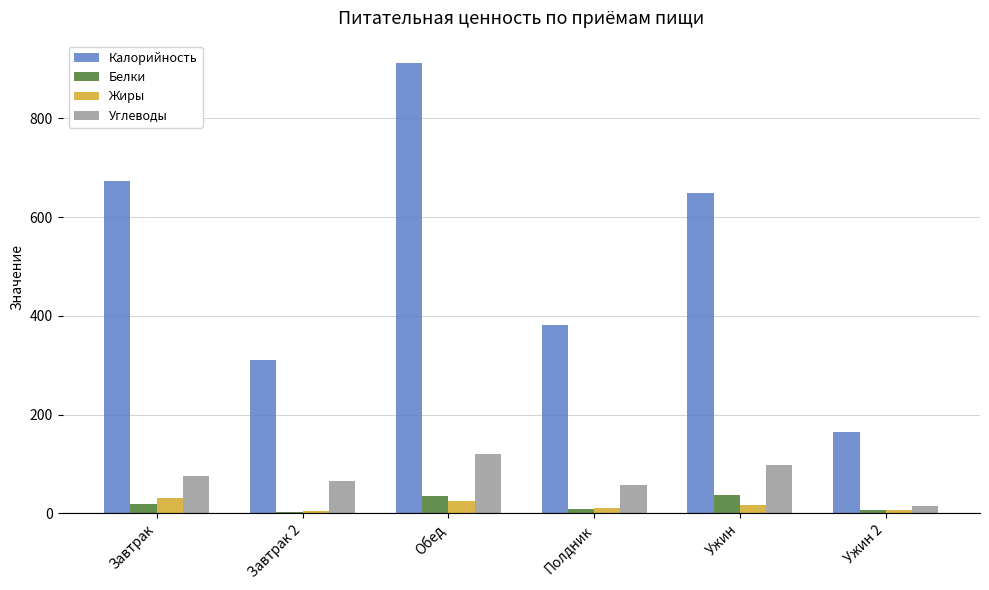

Is it true that Углеводы equals 65 at Завтрак 2?

True